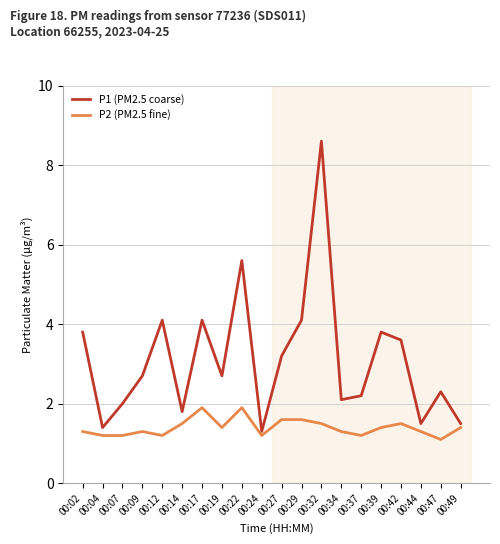

What is the lowest value of the P2 (PM2.5 fine) series?

1.1